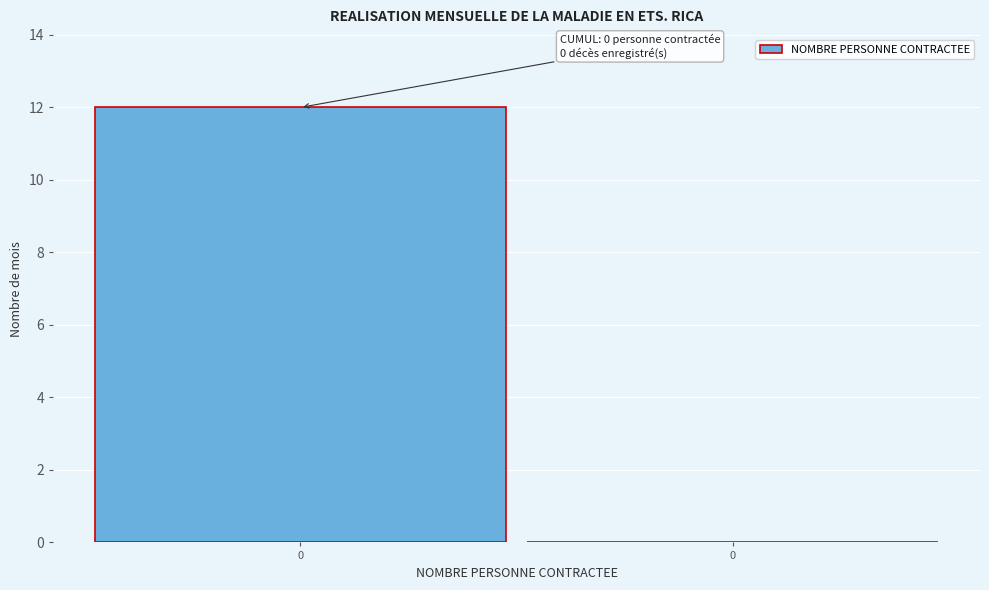

Count the number of data series in this chart.

1